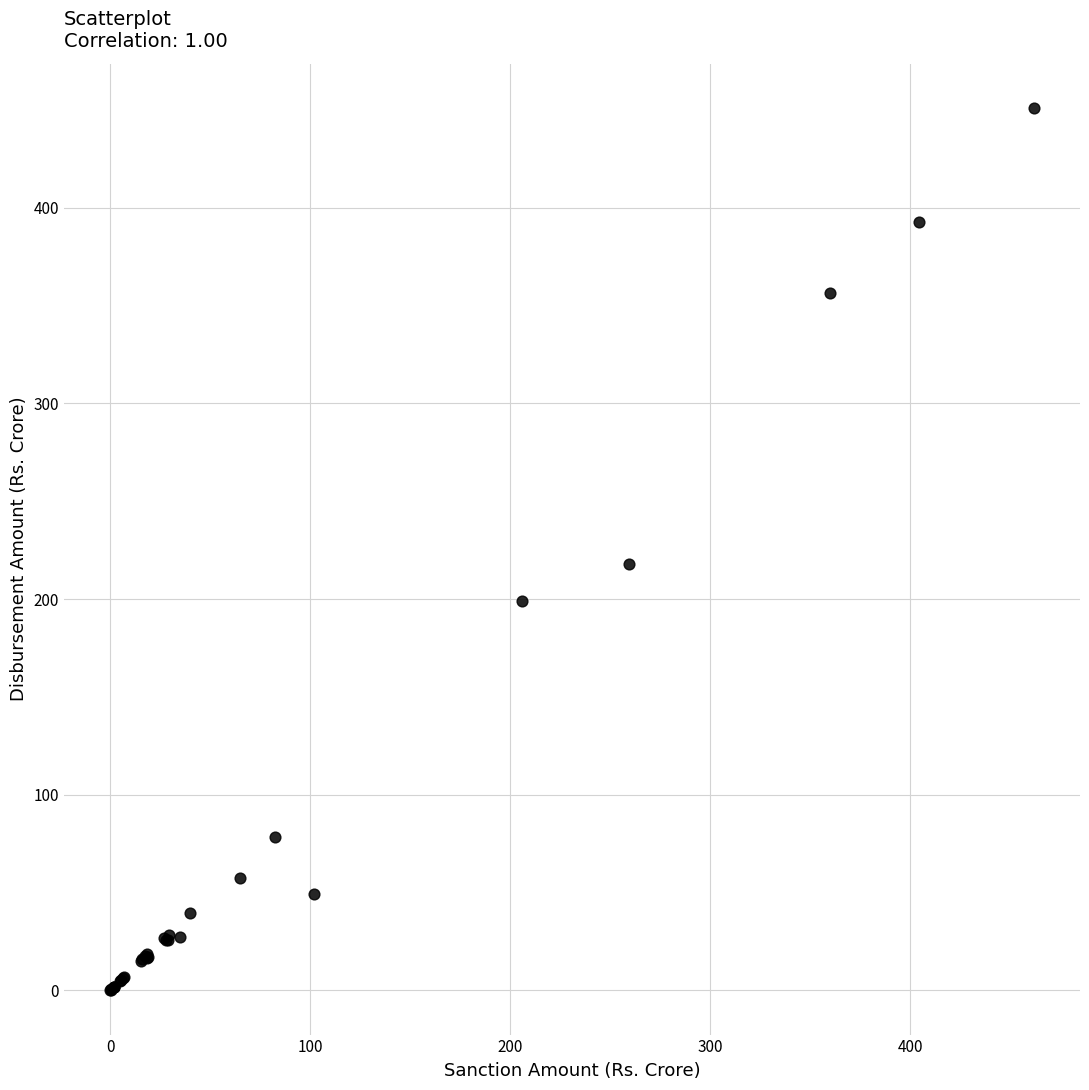

What Y value in the scatter plot is closest to 225?

217.9